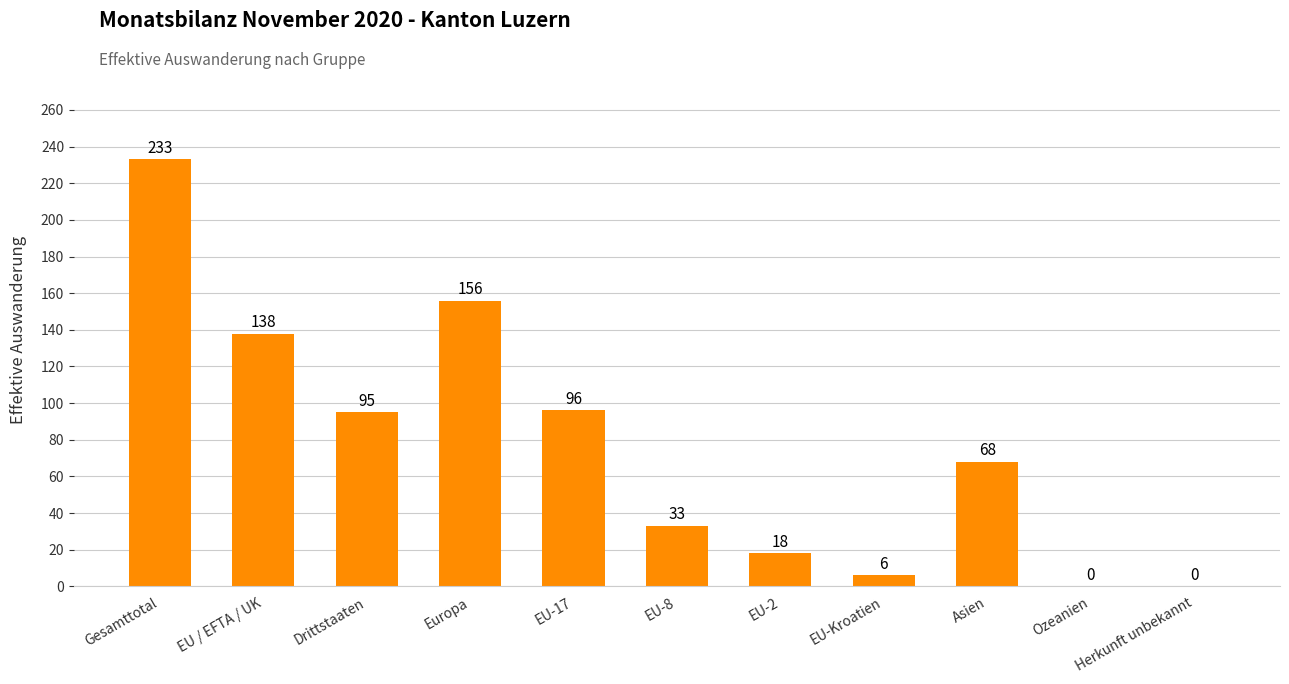

Where is the data nearest to the value 116?

EU-17